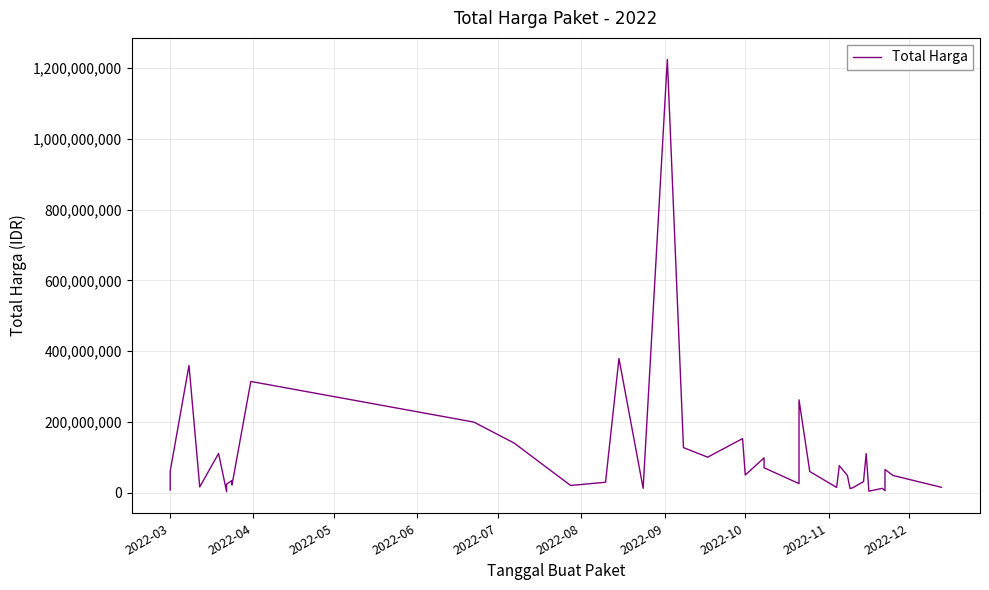

How many interior local valleys (lower than both neighbors) does the data have?

12